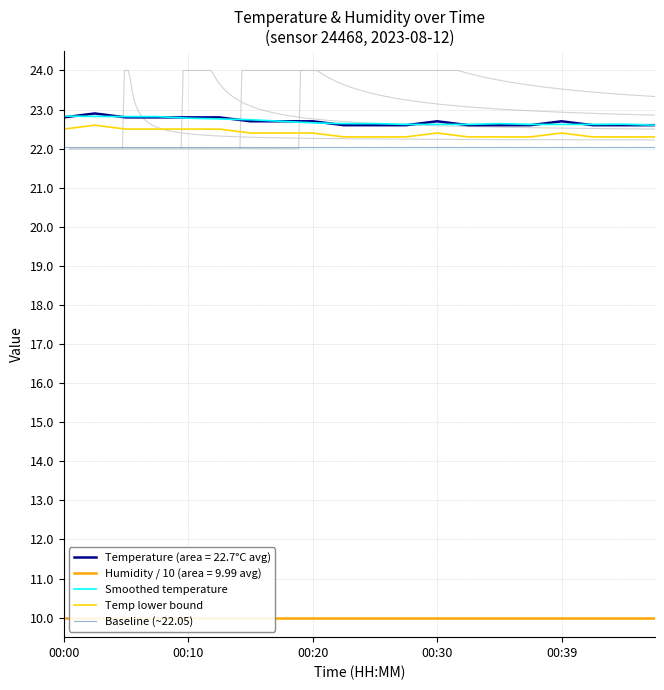

What is the value of the Temp lower bound point at the 1st from the left?

22.5